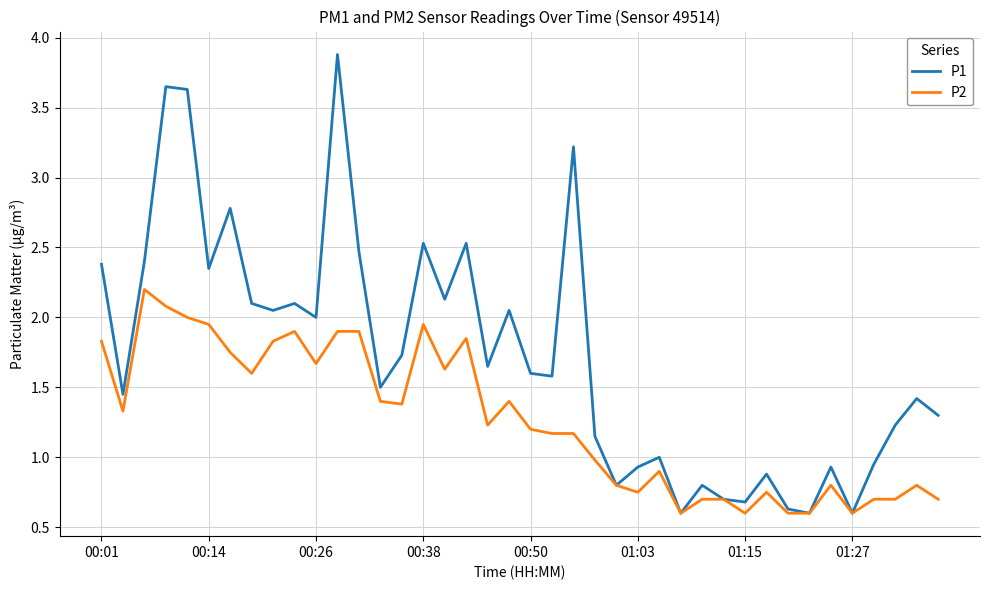

What is the maximum value shown in the chart?

3.9